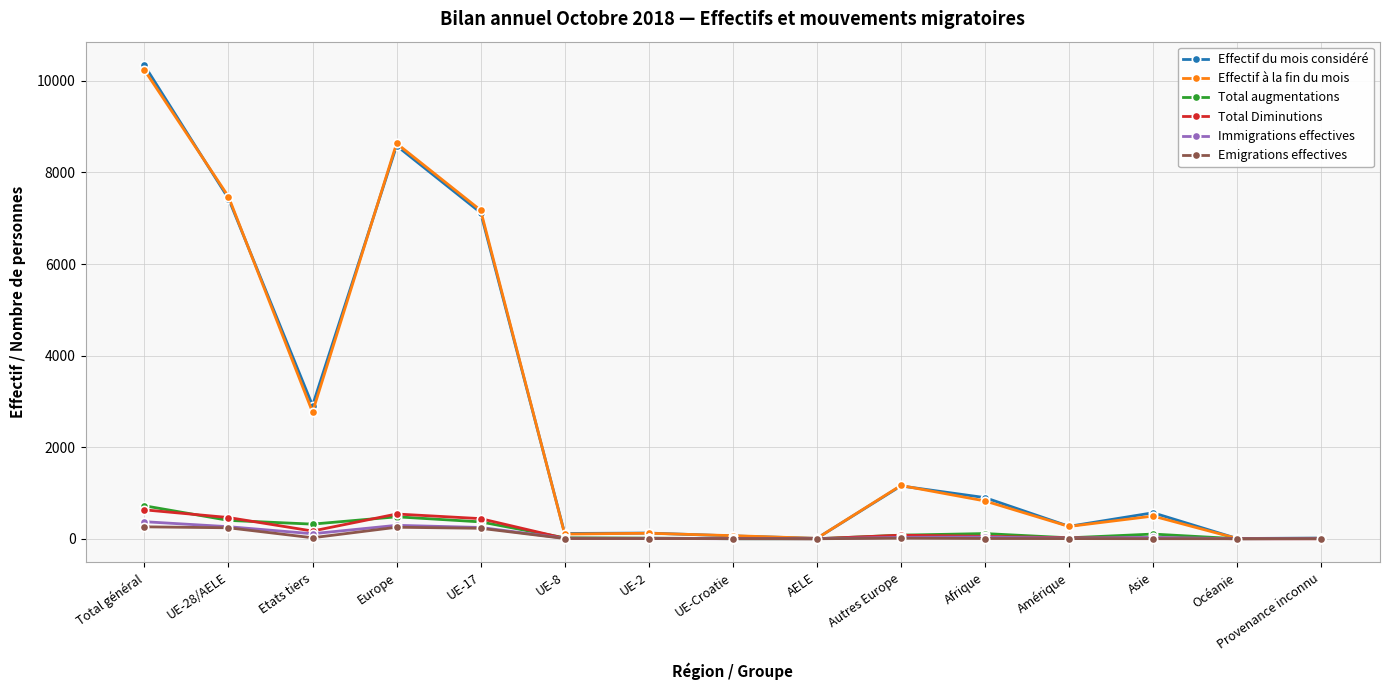

What is the maximum value shown in the chart?

10339